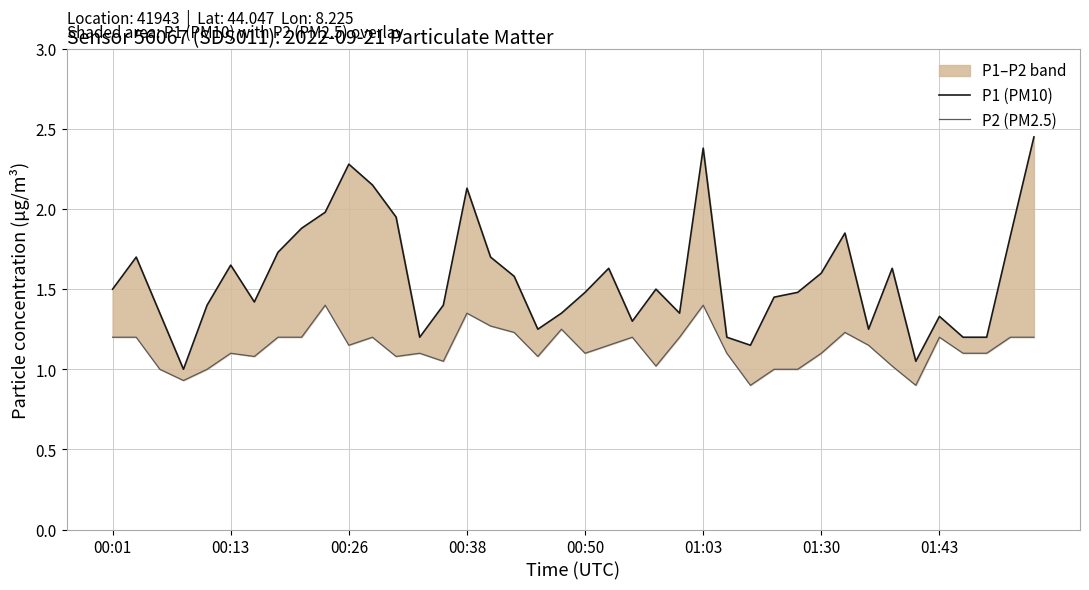

How many lines are shown in the chart?

2